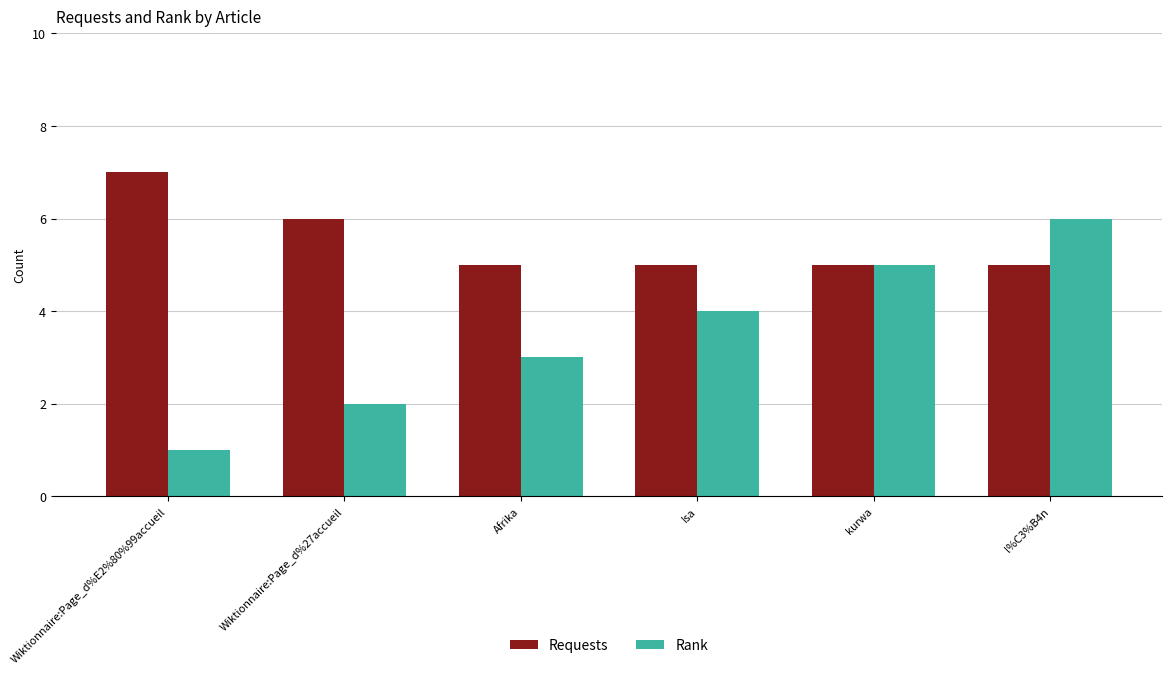

Which category has the lowest value across all series?

Wiktionnaire:Page_d%E2%80%99accueil